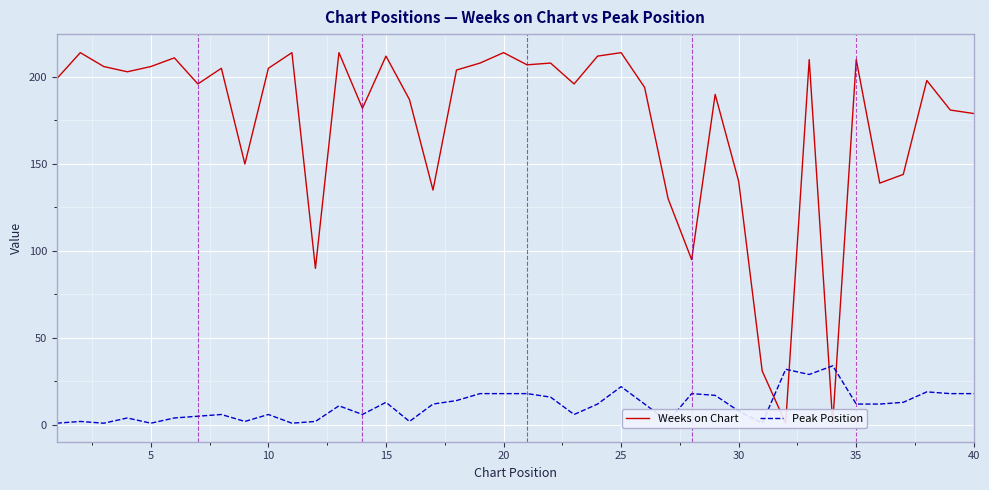

What is the spread (max minus min) of values at 35?

199